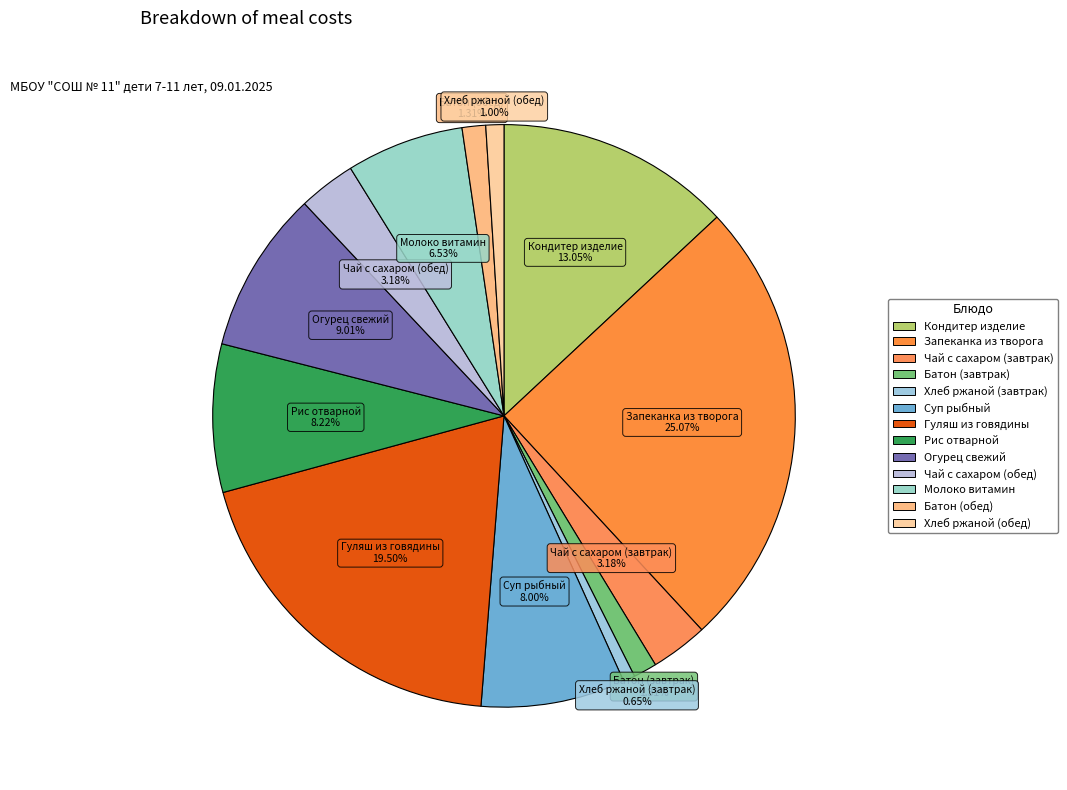

Which has a higher value, Батон (завтрак) or Гуляш из говядины?

Гуляш из говядины